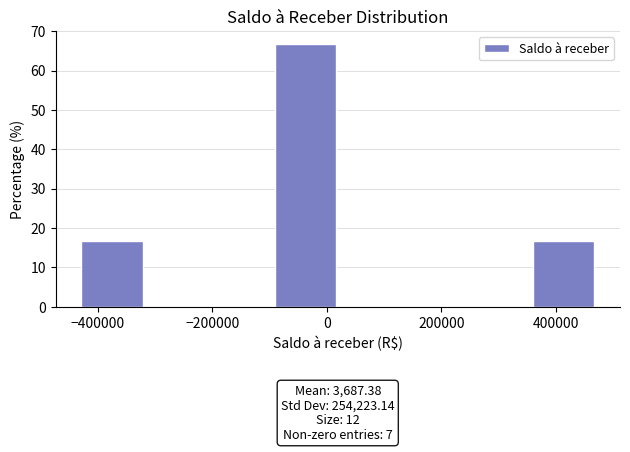

Over which range of the x-axis is the bar tallest?

-100000 to 20000